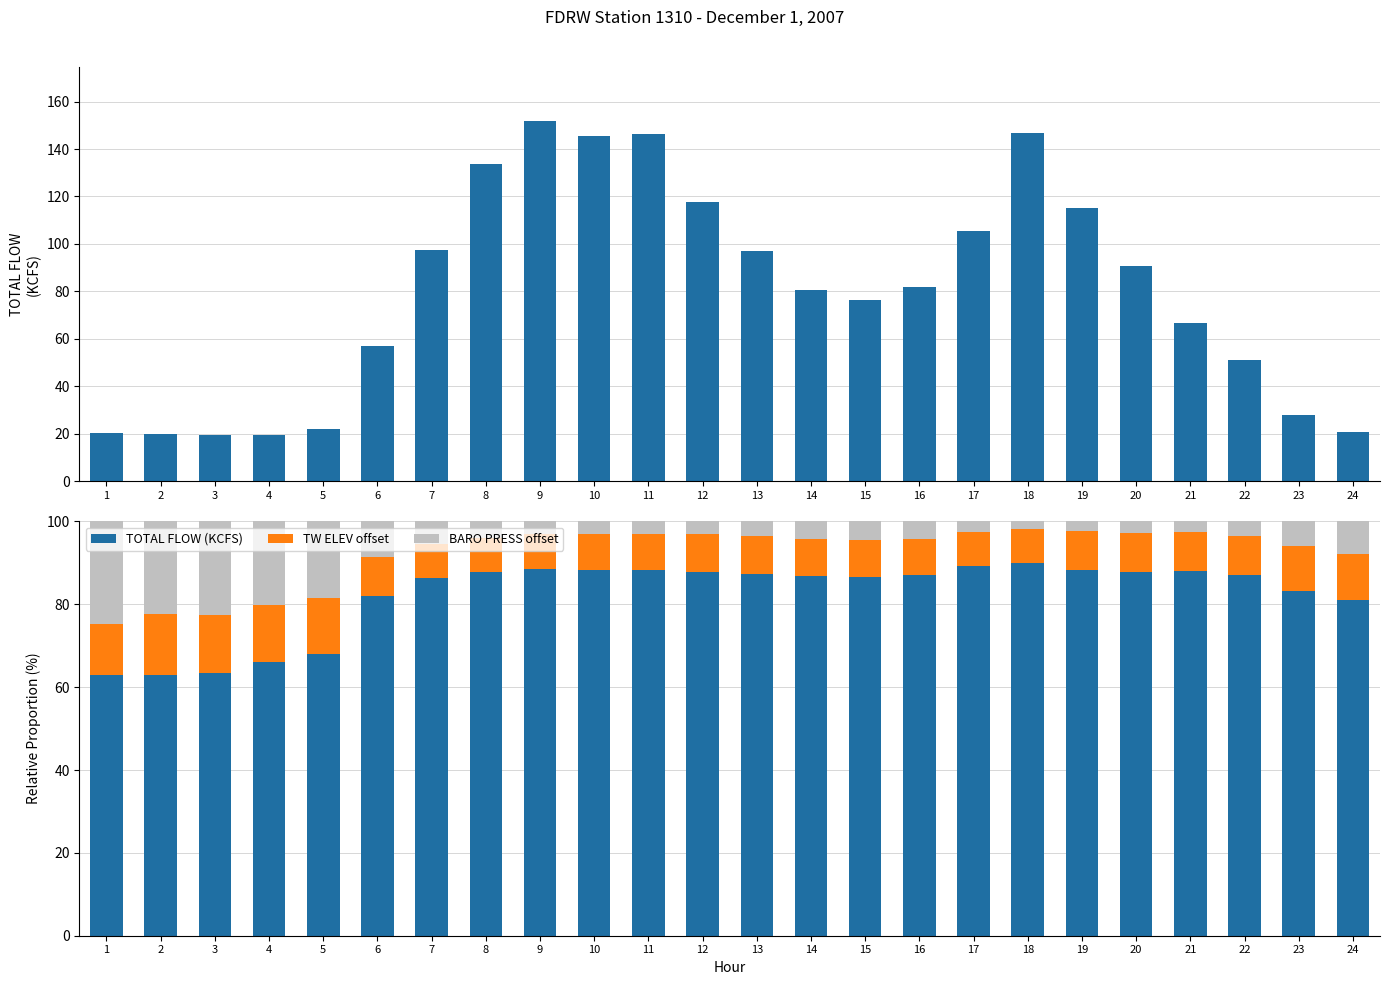

At which label does TOTAL FLOW (KCFS) first exceed 87?

8